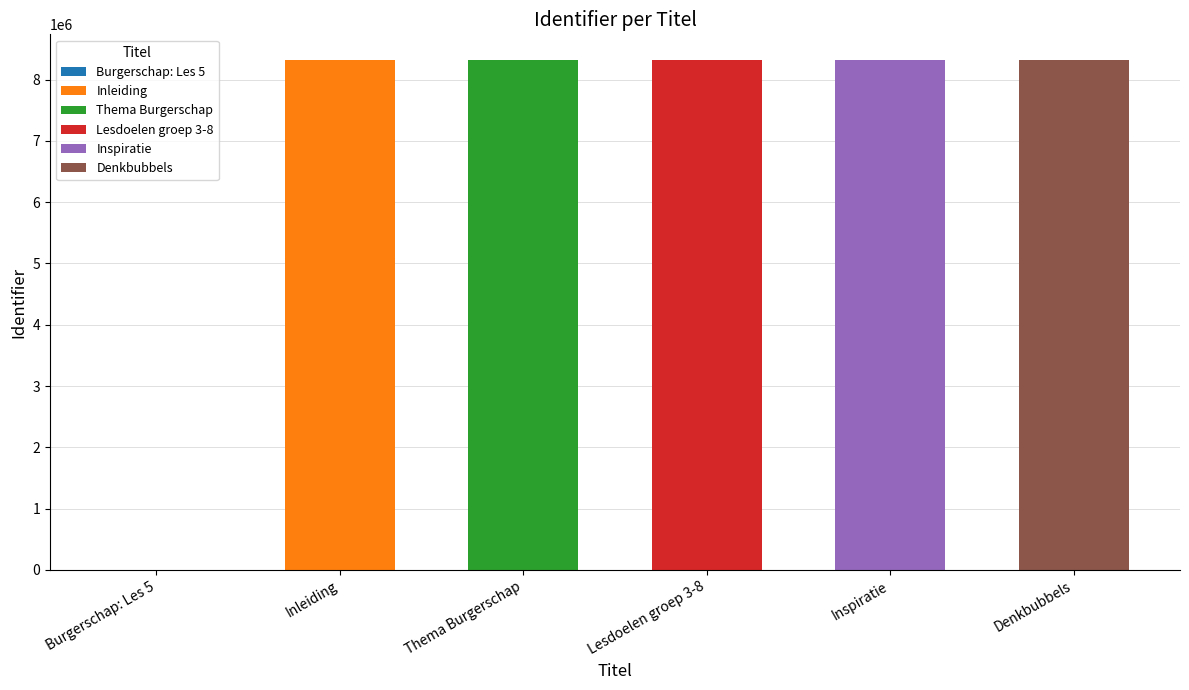

True or false: the data shows 0 at Burgerschap: Les 5.

True